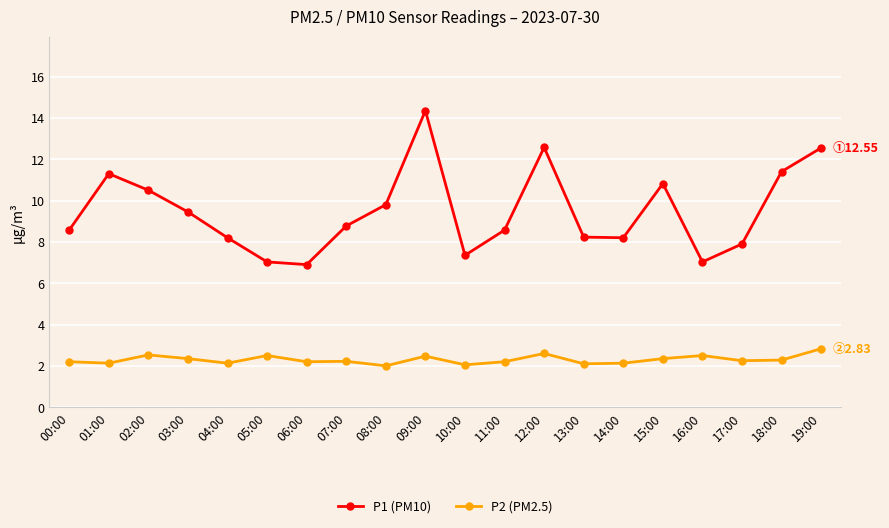

True or false: P1 (PM10) and P2 (PM2.5) intersect in this chart.

False